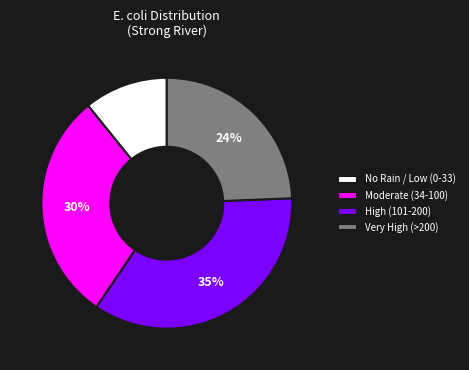

To the nearest percent, what is the average slice percentage?

25%